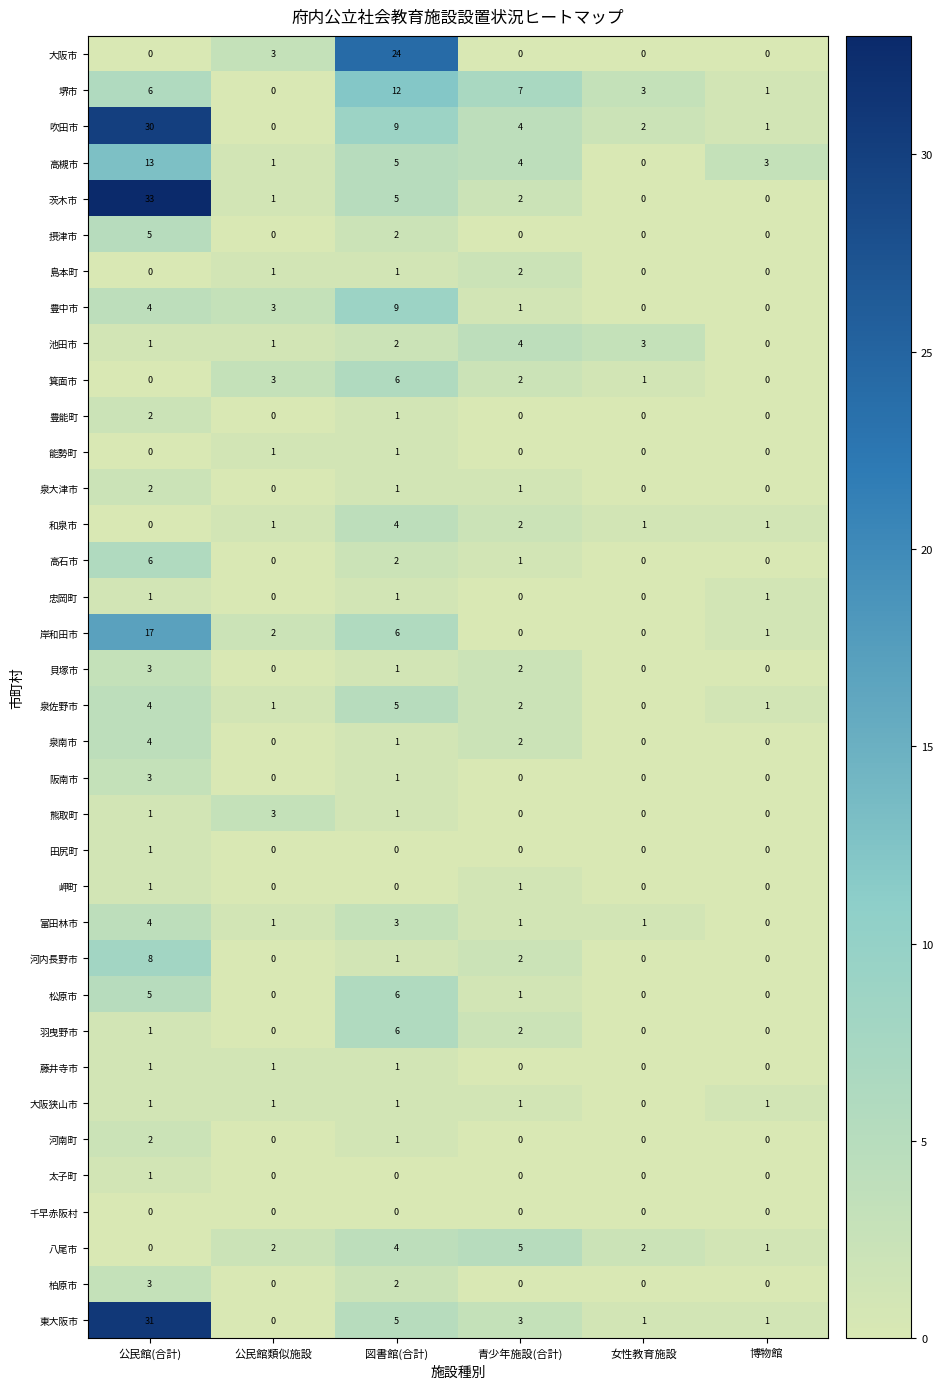

At which category is the sum across all series the highest?

公民館(合計)